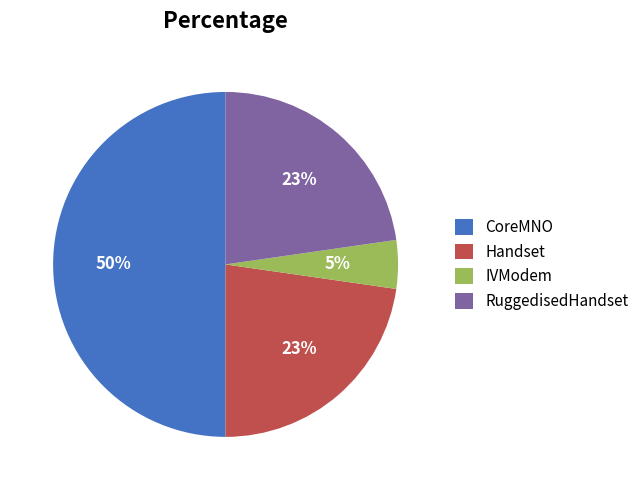

To the nearest percent, what is the difference between the largest and smallest slice percentages?

45%